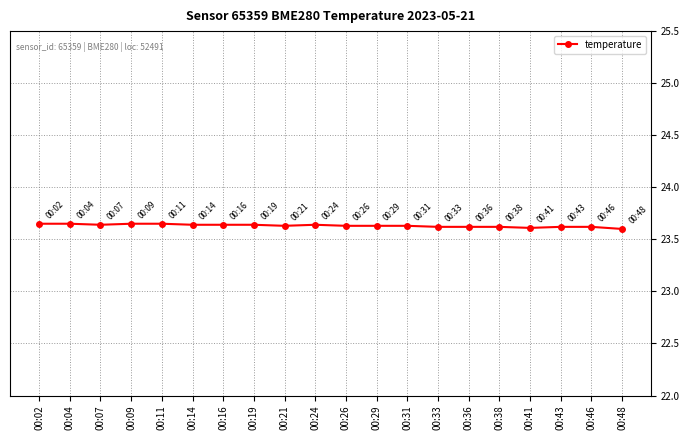

Is it true that the value at 00:33 is 23.6?

True